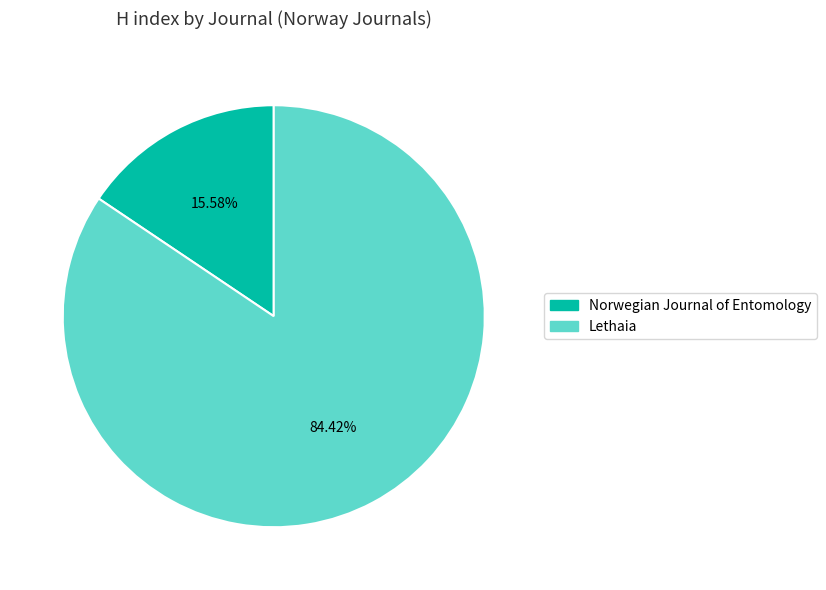

Is there a majority slice in this chart?

Yes